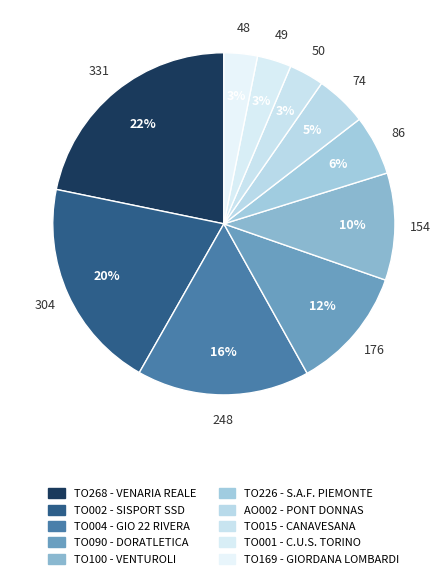

How many segments does this pie chart have?

10